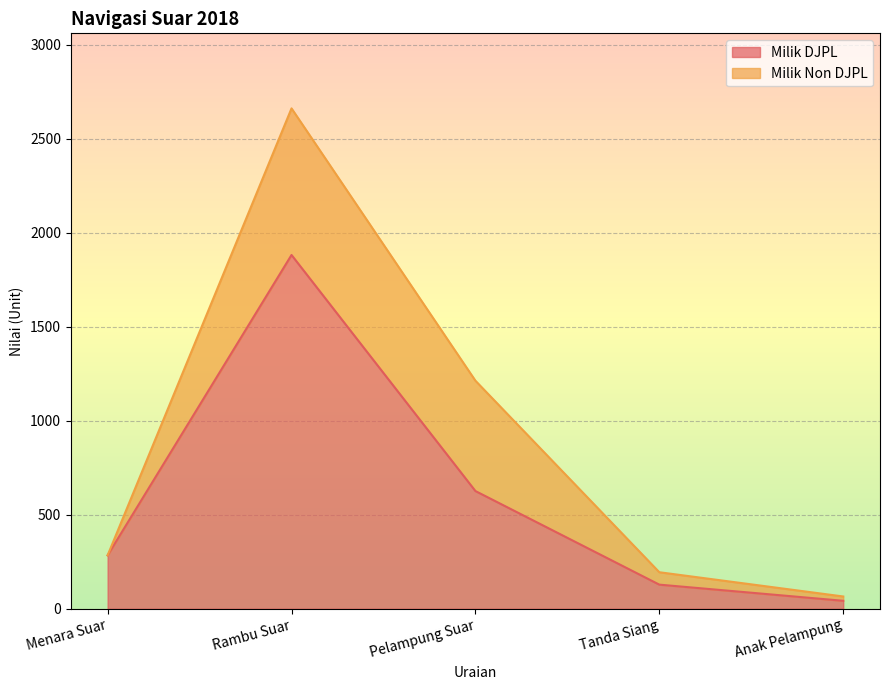

Reading left to right, transcribe the values for Milik DJPL.

Menara Suar=284	Rambu Suar=1882	Pelampung Suar=626	Tanda Siang=128	Anak Pelampung=42